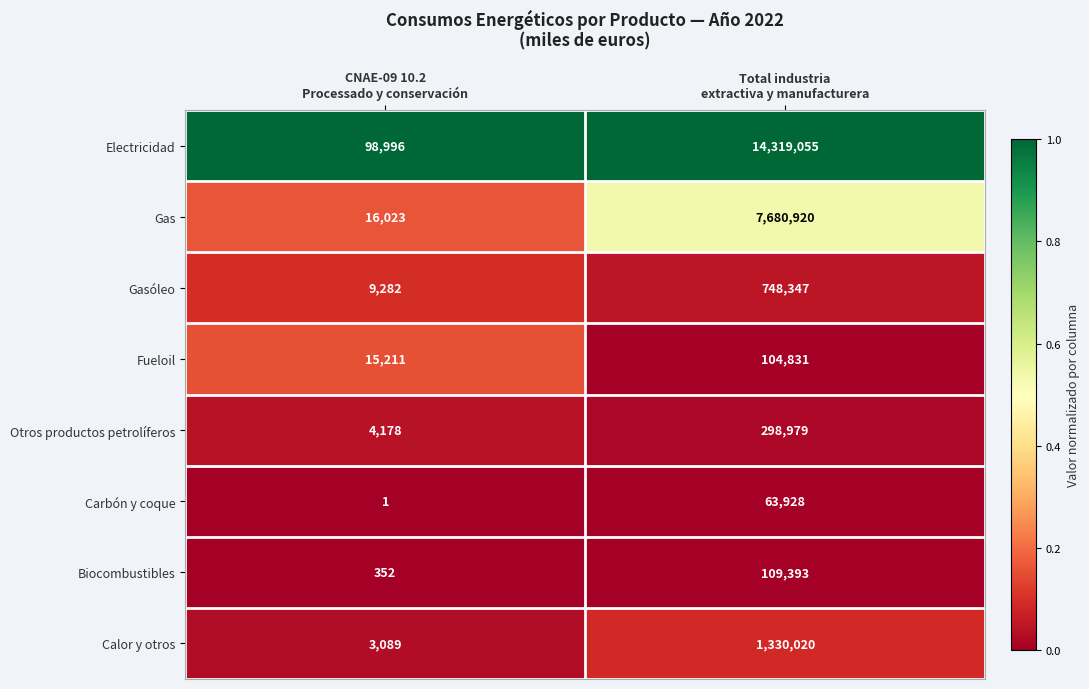

What is the average value of the Gas series?

3848472